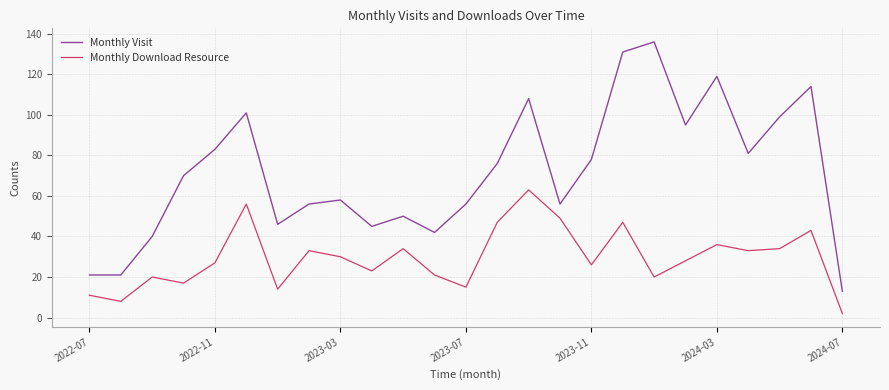

Reading right to left, what are all the values shown in this chart?

Monthly Visit: 13	114	99	81	119	95	136	131	78	56	108	76	56	42	50	45	58	56	46	101	83	70	40	21	21
Monthly Download Resource: 2	43	34	33	36	28	20	47	26	49	63	47	15	21	34	23	30	33	14	56	27	17	20	8	11